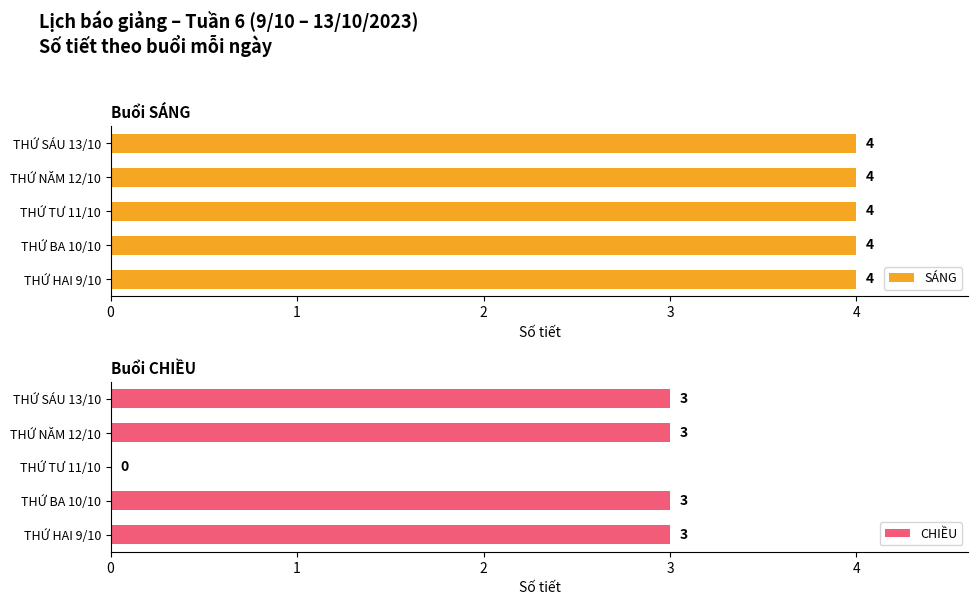

True or false: CHIỀU has a value of 2 at THỨ SÁU 13/10.

False